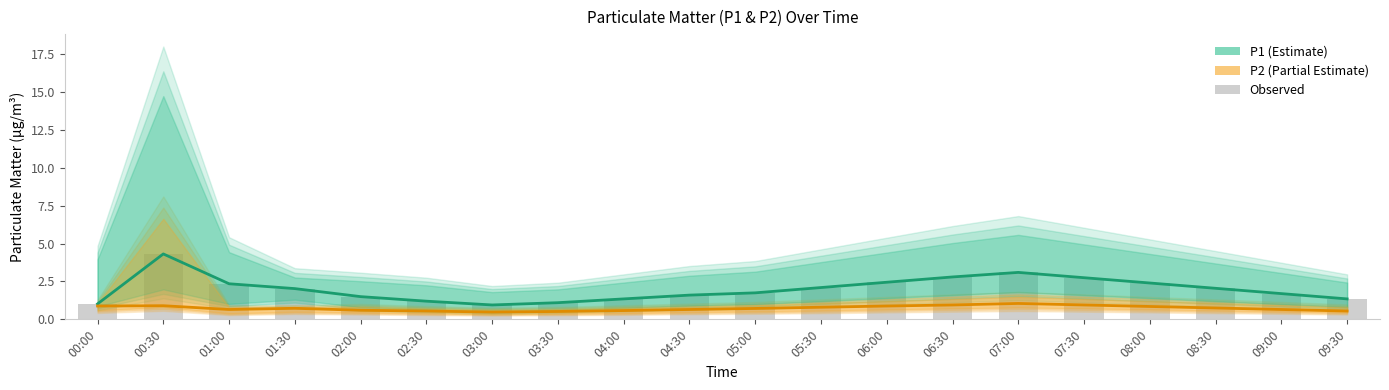

At how many categories does at least one series exceed 3?

2